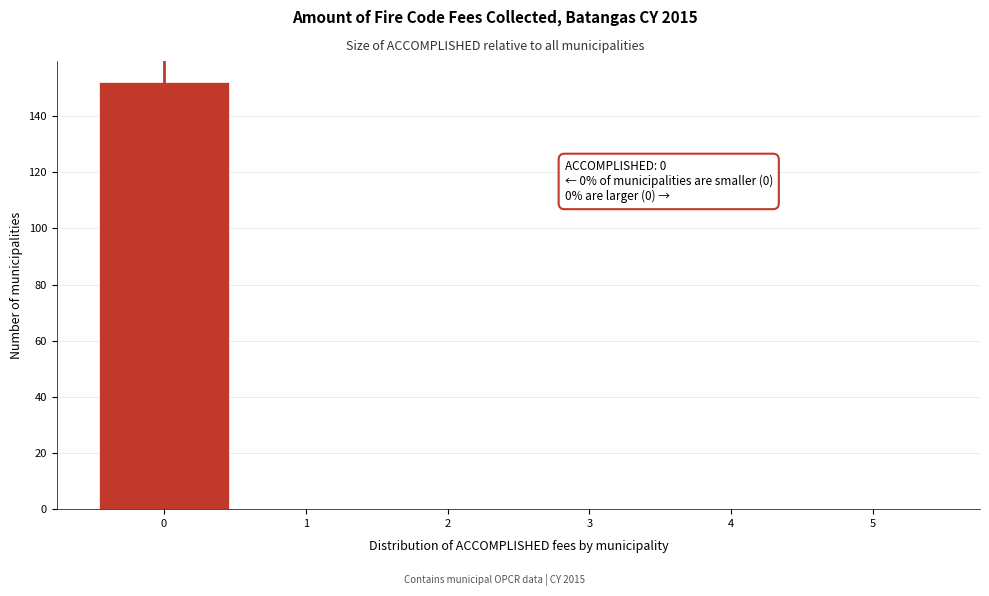

Which range on the x-axis has the tallest bar?

-0.5 to 0.5